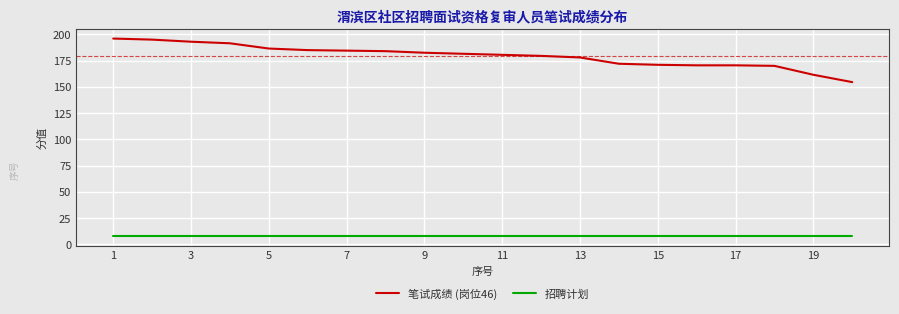

Which series has the widest spread of values?

笔试成绩 (岗位46)